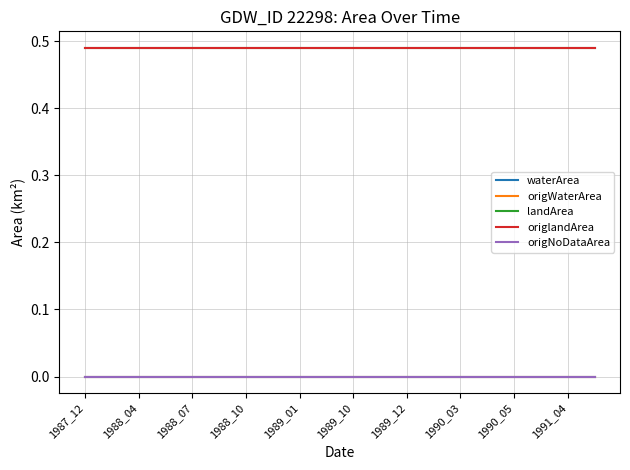

Does the chart display data point markers on the line(s)?

No